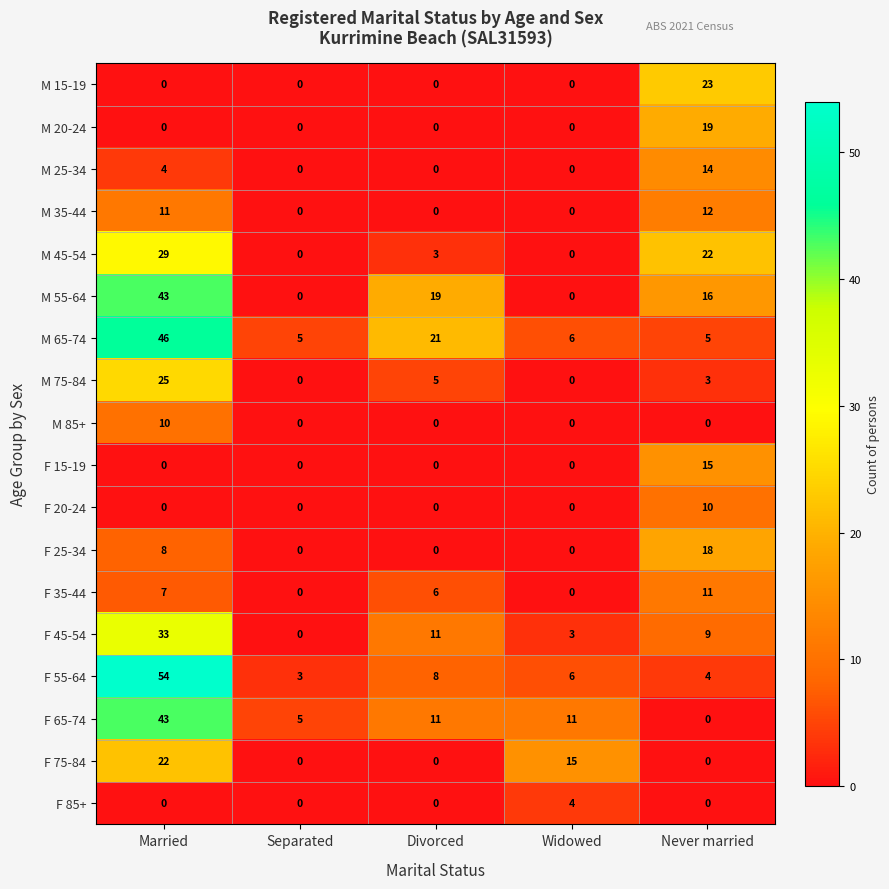

Count the F 85+ values in the range 0 to 1.

4